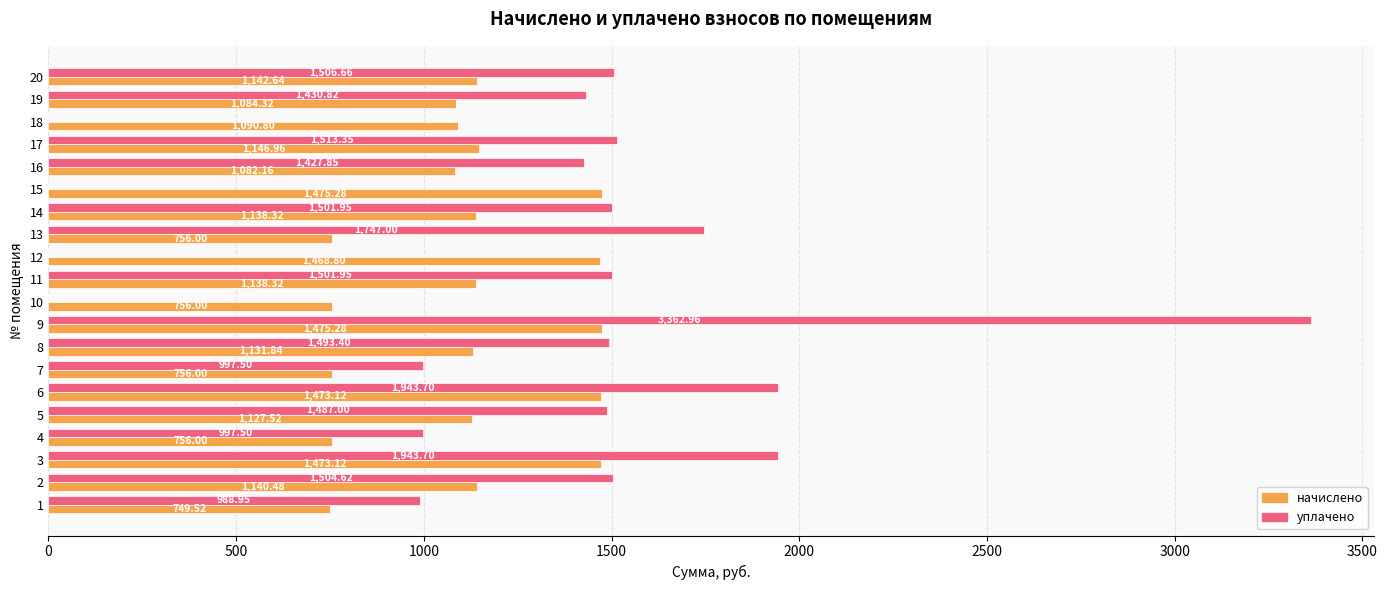

What is the maximum value shown in the chart?

3363.0